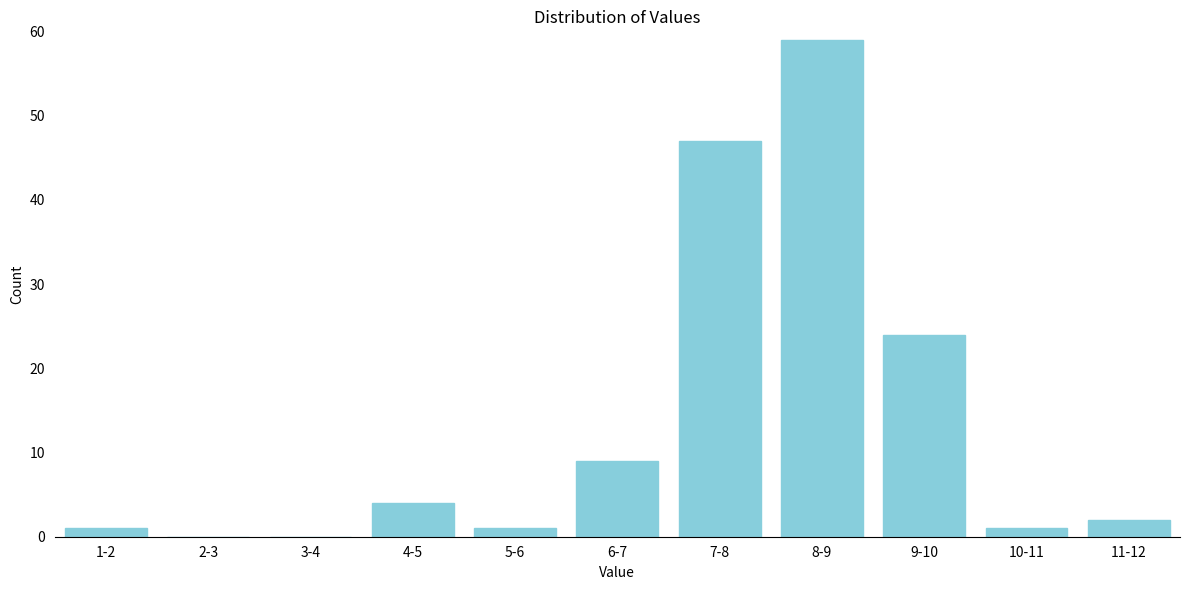

Reading left to right, extract all data points from this chart.

1-2=1	2-3=0	3-4=0	4-5=4	5-6=1	6-7=9	7-8=47	8-9=59	9-10=24	10-11=1	11-12=2